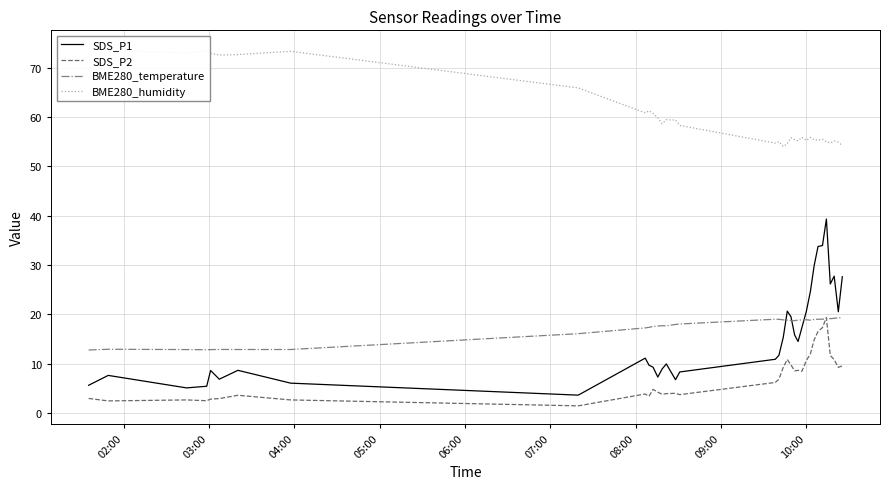

What is the highest value of the BME280_temperature series?

19.3